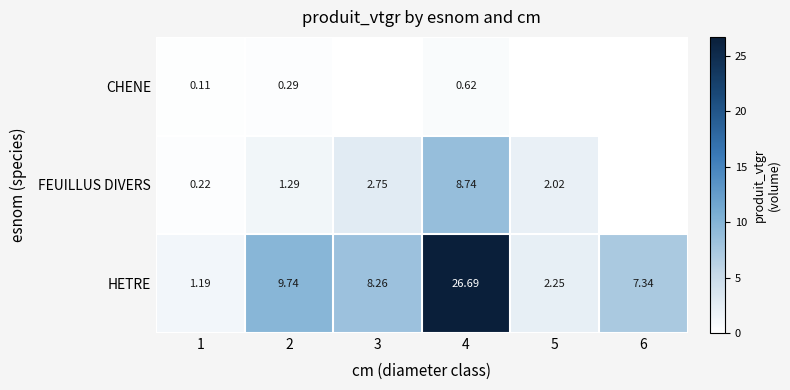

Is the value of FEUILLUS DIVERS at 4 greater than the value of CHENE at 1?

Yes